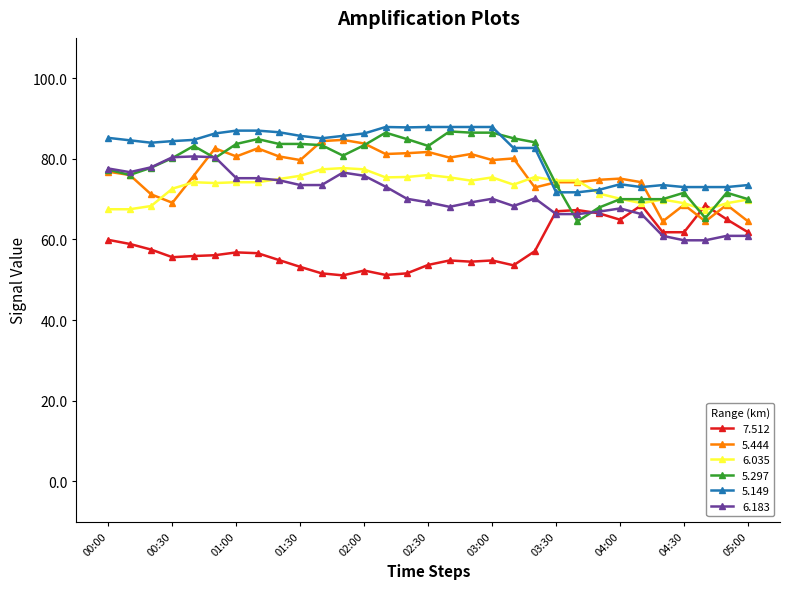

What is the value of the 5.149 point at the 29th from the left?

73.0